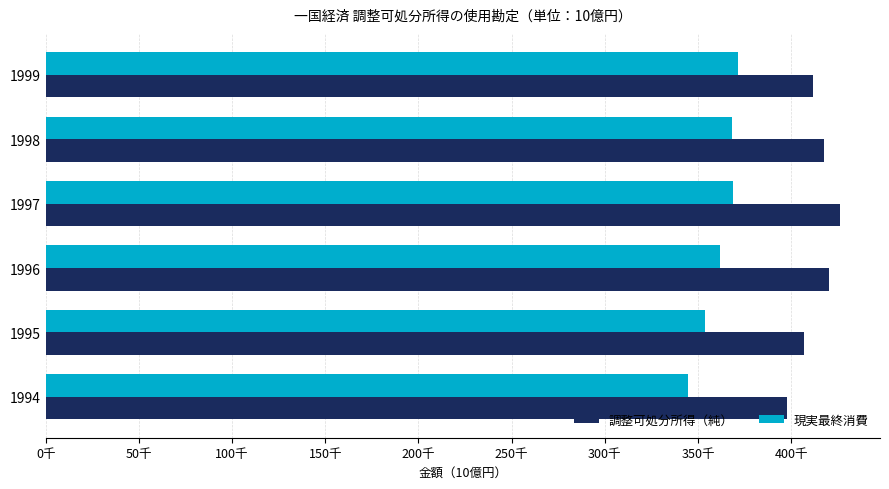

What are all the series names shown in the legend?

調整可処分所得（純）, 現実最終消費